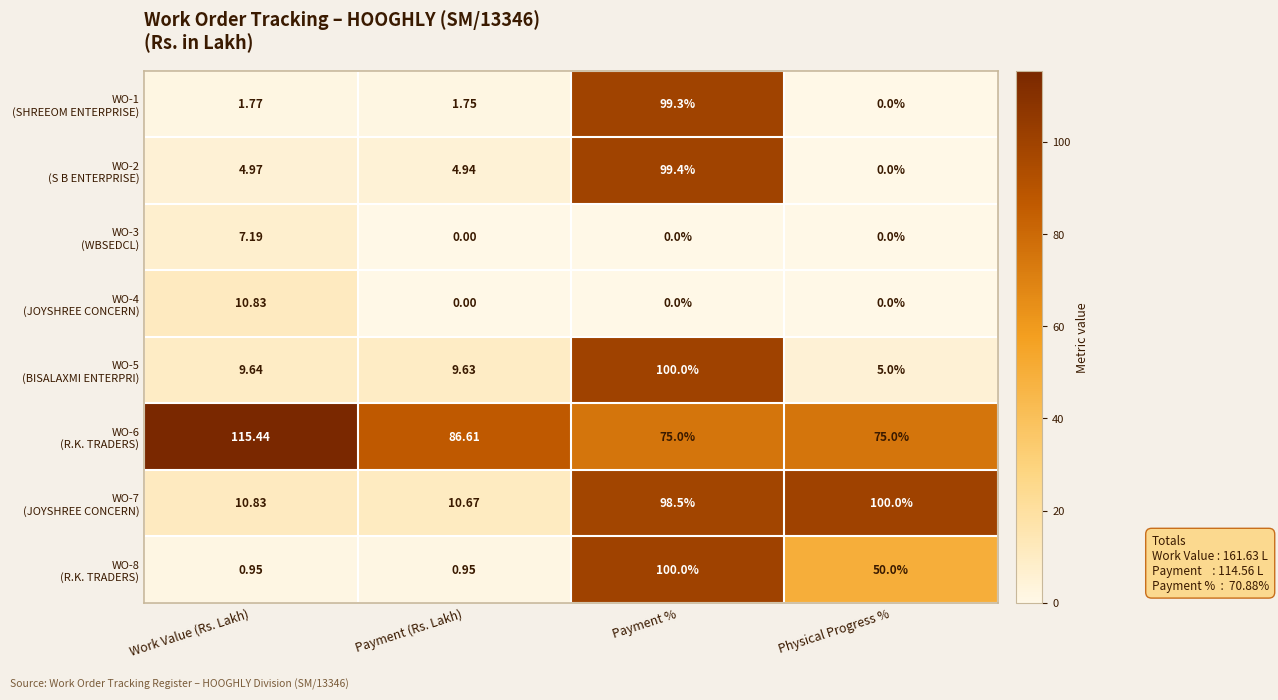

Count the number of categories in the chart.

4